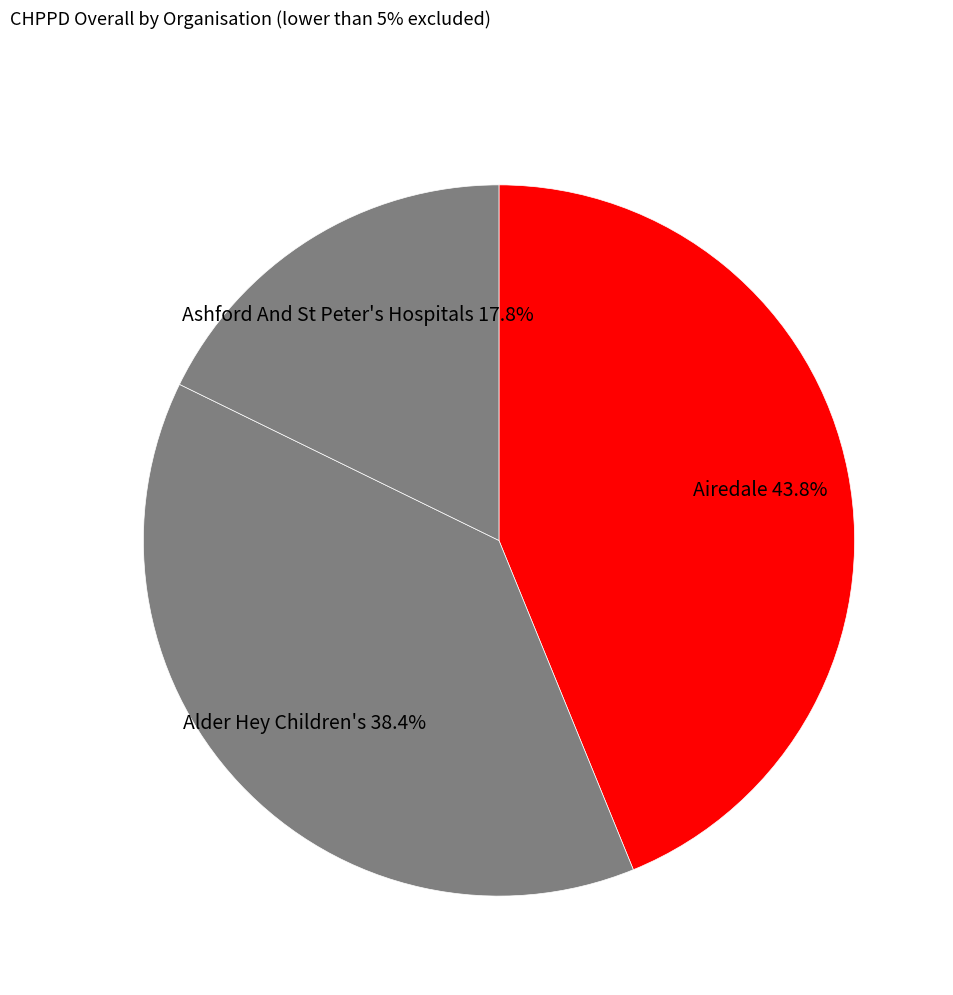

Which slice is the largest?

Airedale